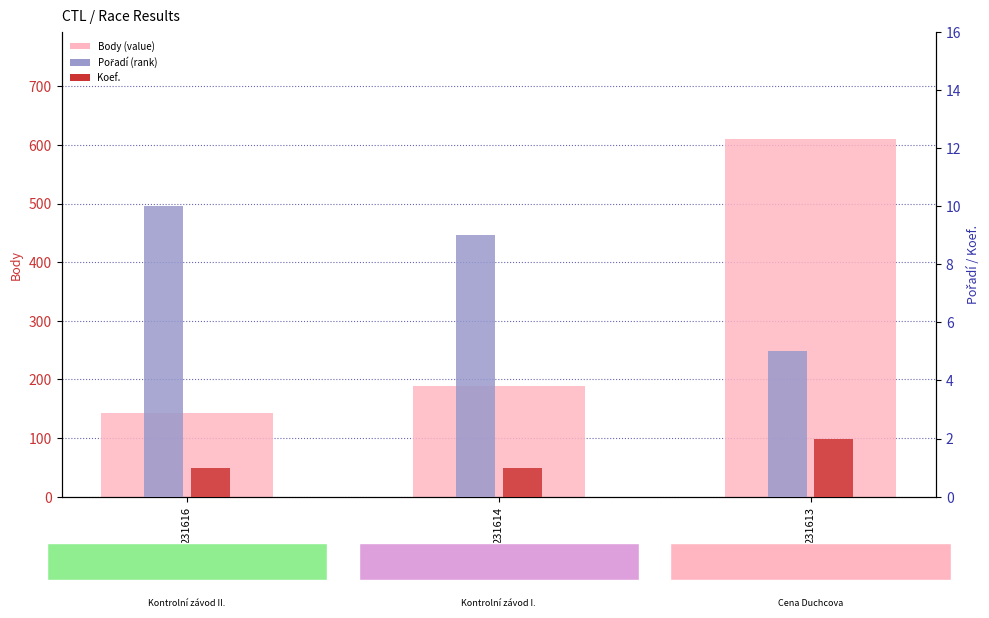

Which series has the largest range (max minus min)?

Body